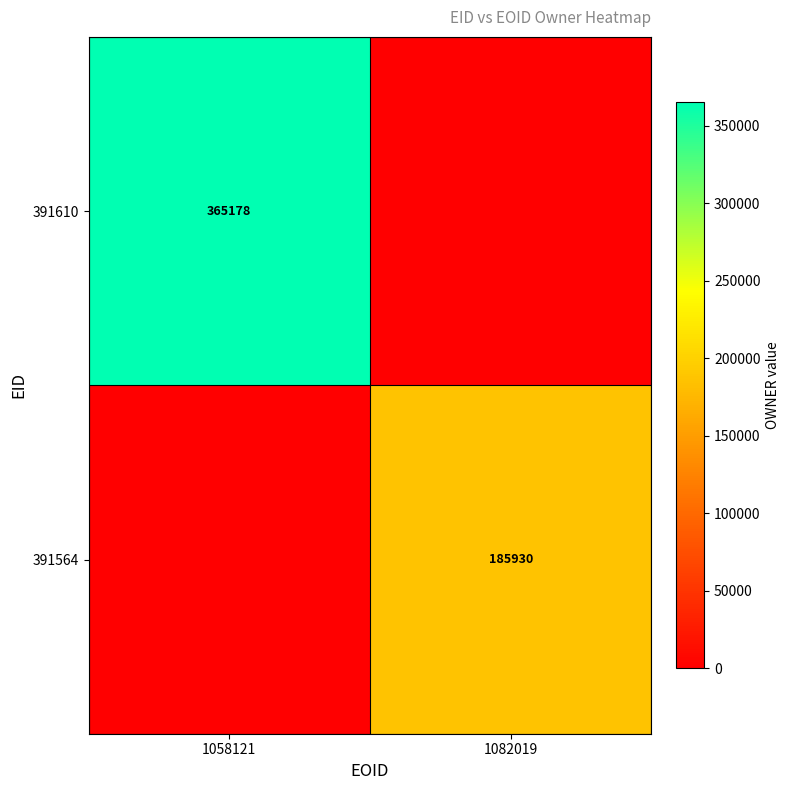

Is the value of 391564 at 1082019 greater than the value of 391610 at 1058121?

No